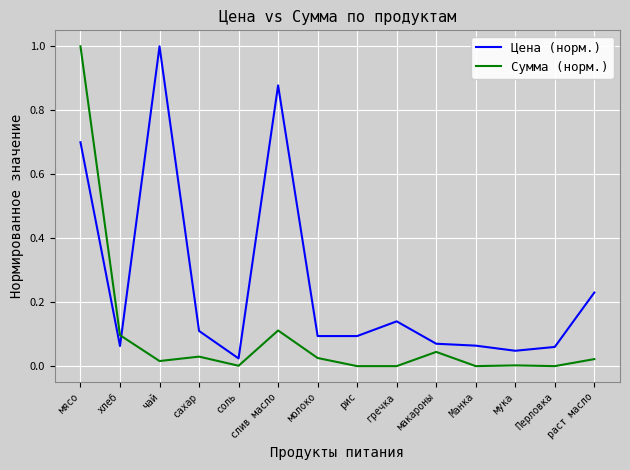

What position from the left is слив масло?

6